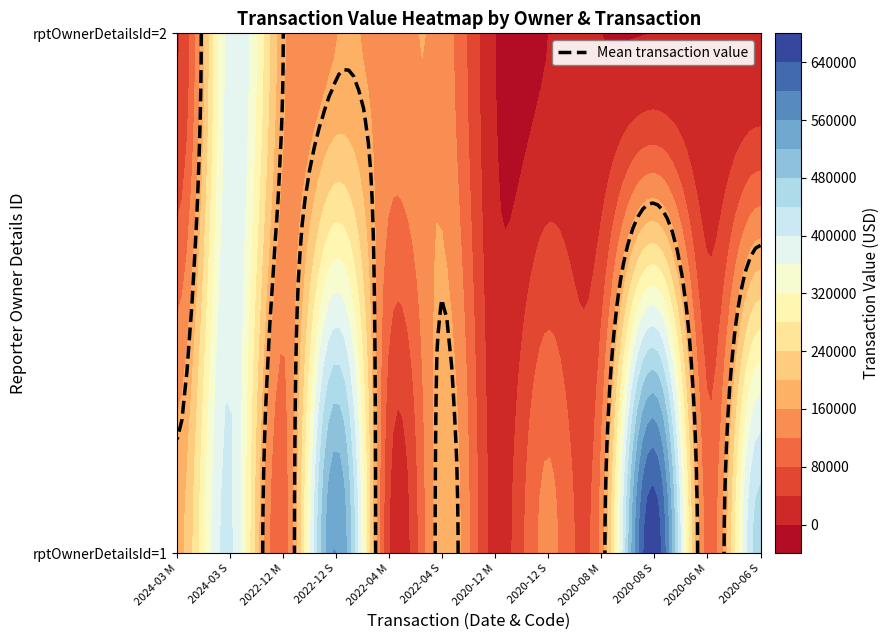

The value of 1 at doc4.xml_2022_12_S is 376725. True or false?

False